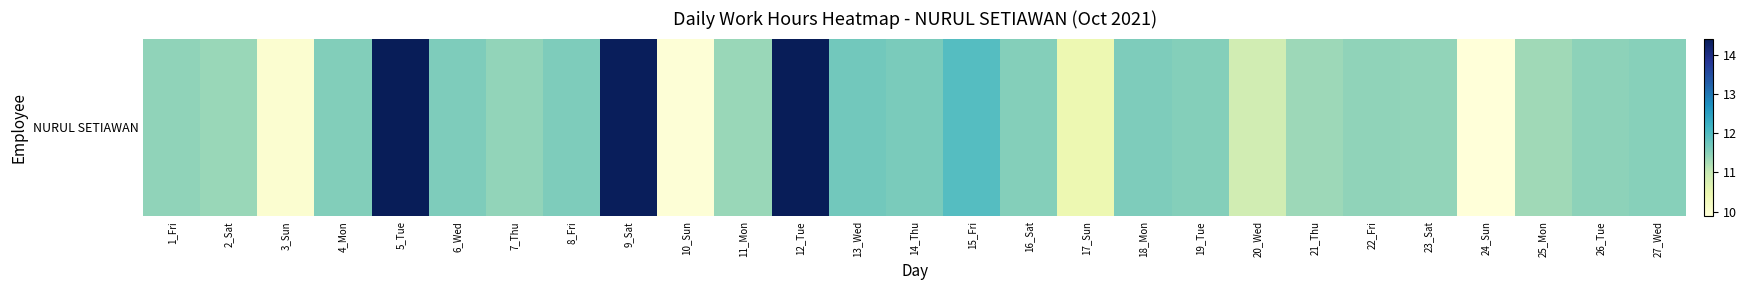

What is the change in value from 12_Tue to 23_Sat?

-3.0